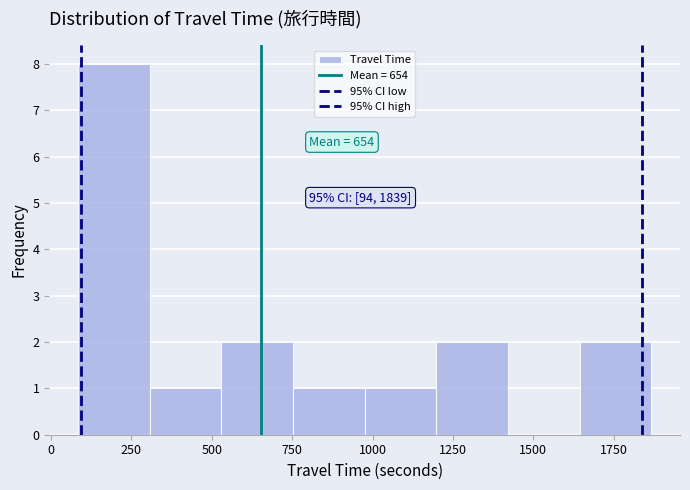

Over which range of the x-axis is the bar tallest?

100 to 300